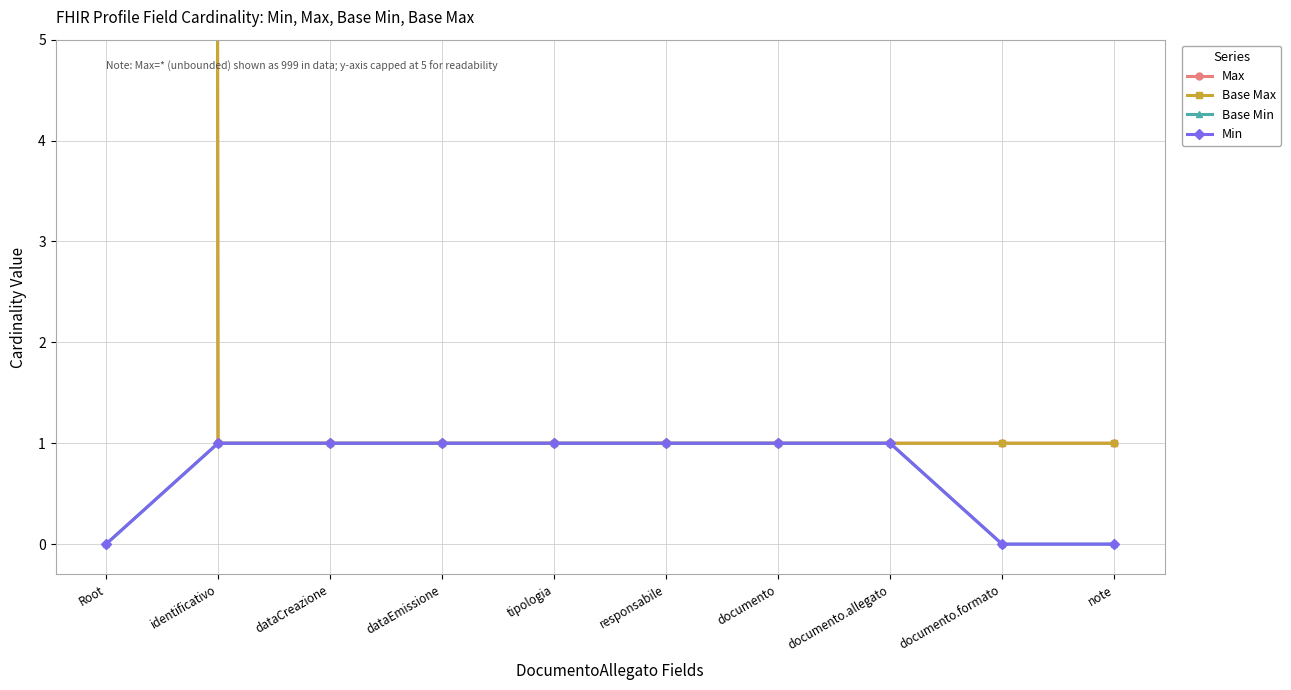

What is the average value of the Base Max series?

101